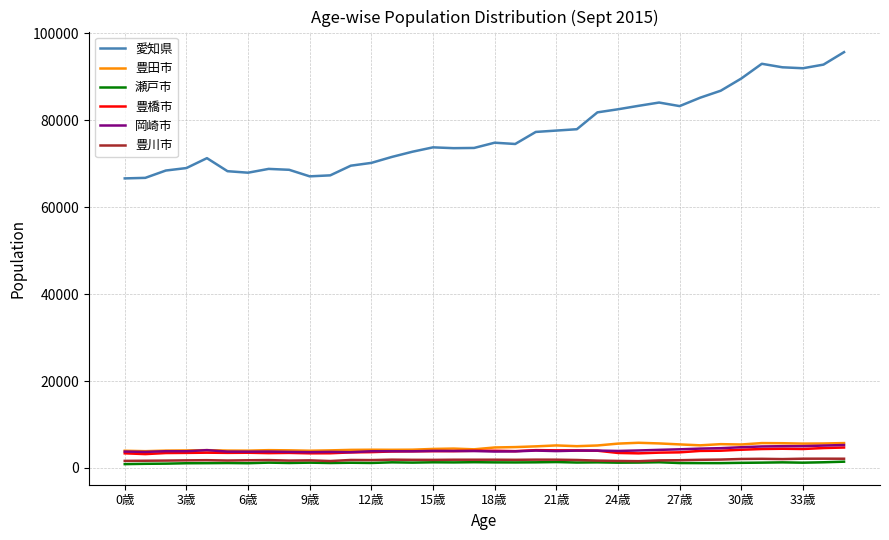

True or false: 豊川市 has more than 1 interior local peaks.

True